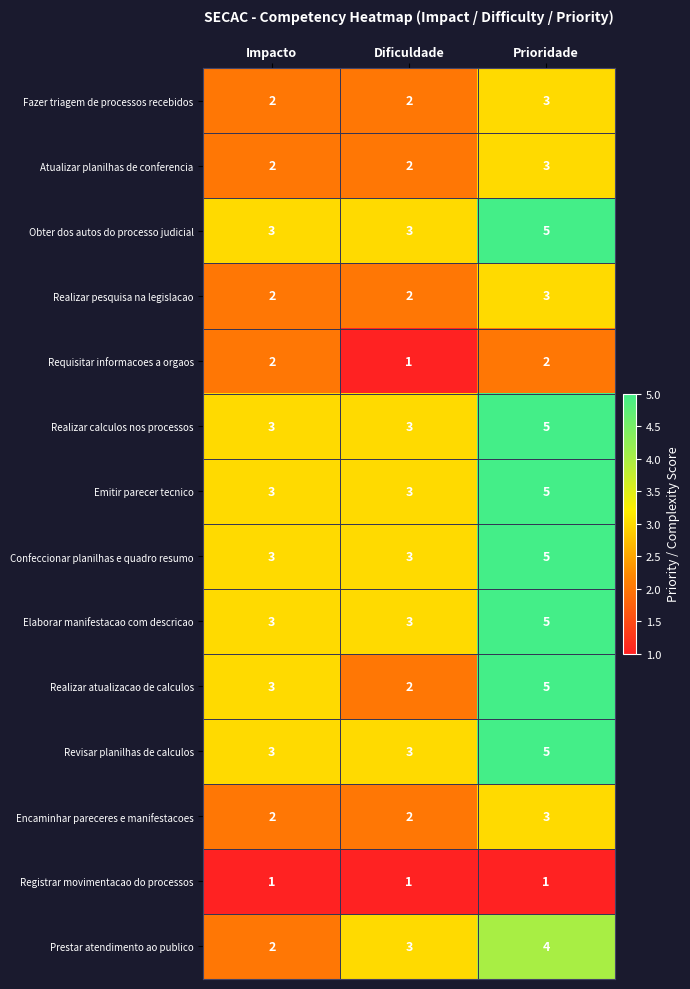

Which series has the widest spread of values?

Realizar atualizacao de calculos